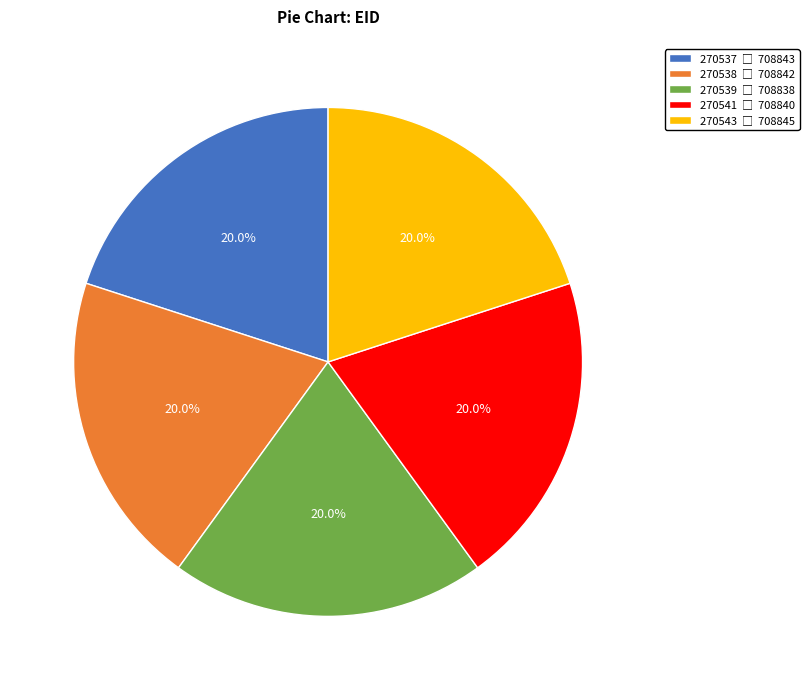

Does 270539 represent more than half of the total?

No